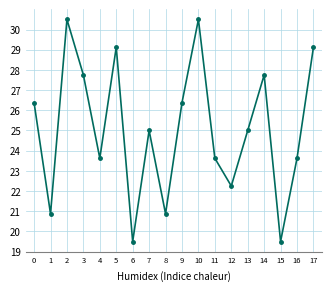

What is the sum of all values?

451.4